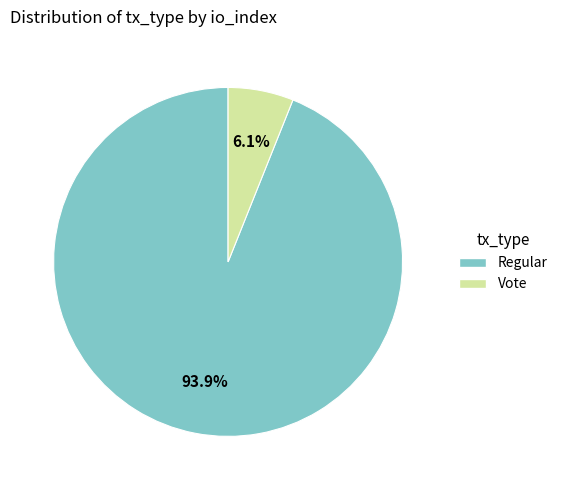

Does any single category account for the majority?

Yes